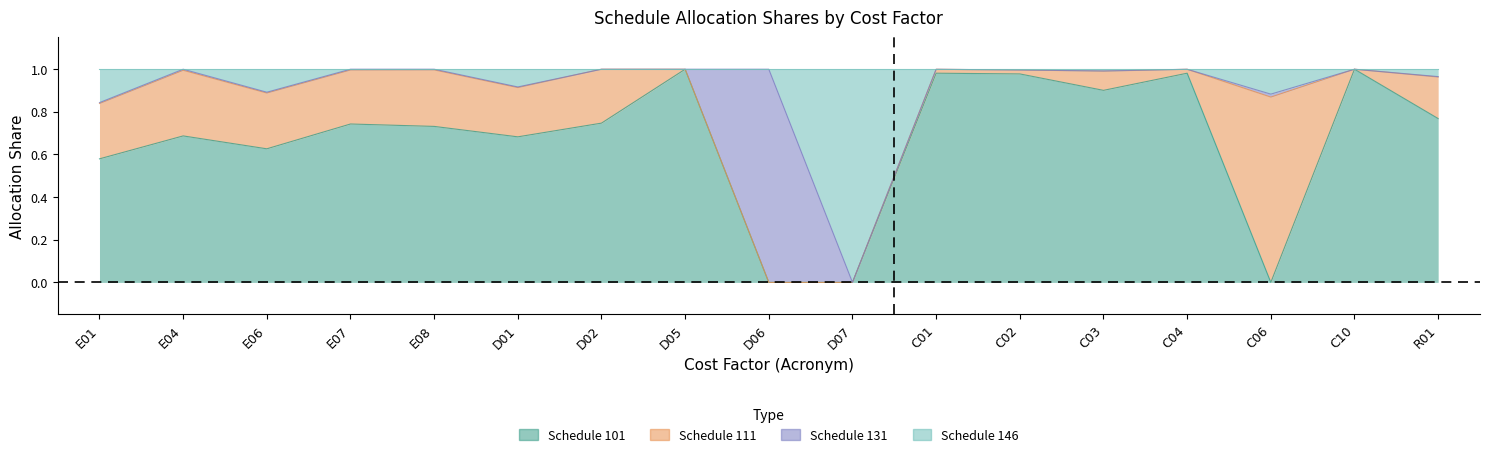

What is the difference between the second highest and minimum values in the Schedule 101 series?

1.0